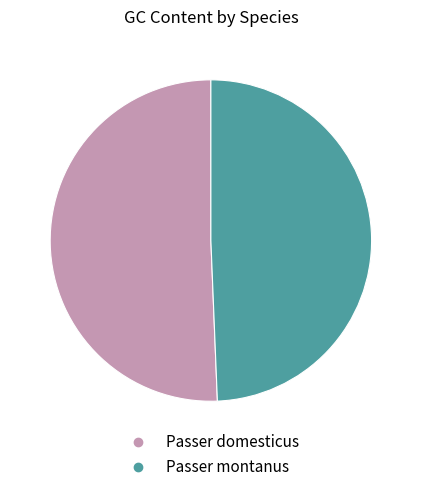

Does Passer montanus represent more than half of the total?

No